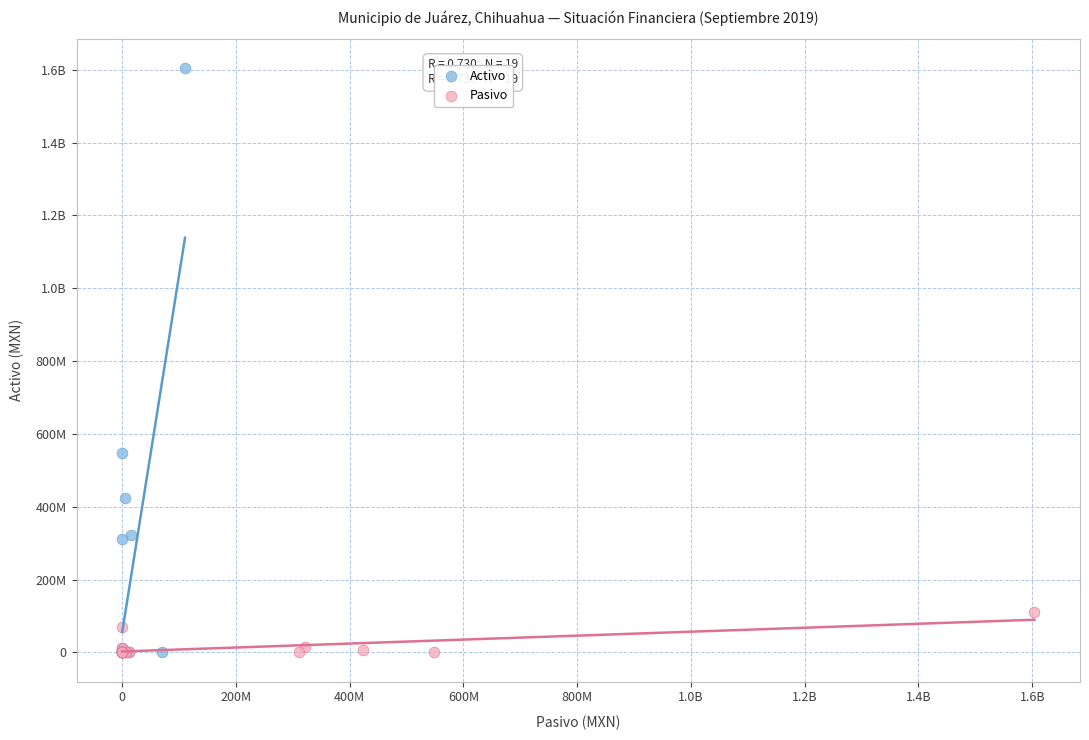

What are all the series names shown in the legend?

Activo, Pasivo